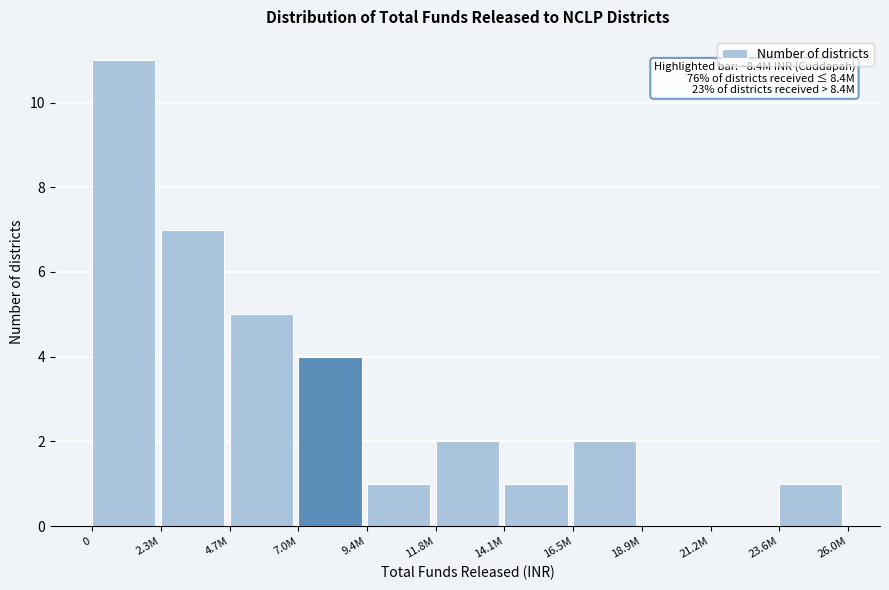

Reading left to right, extract all data points from this chart.

0=11	2.3M=7	4.7M=5	7.0M=4	9.4M=1	11.8M=2	14.1M=1	16.5M=2	18.9M=0	21.2M=0	23.6M=1